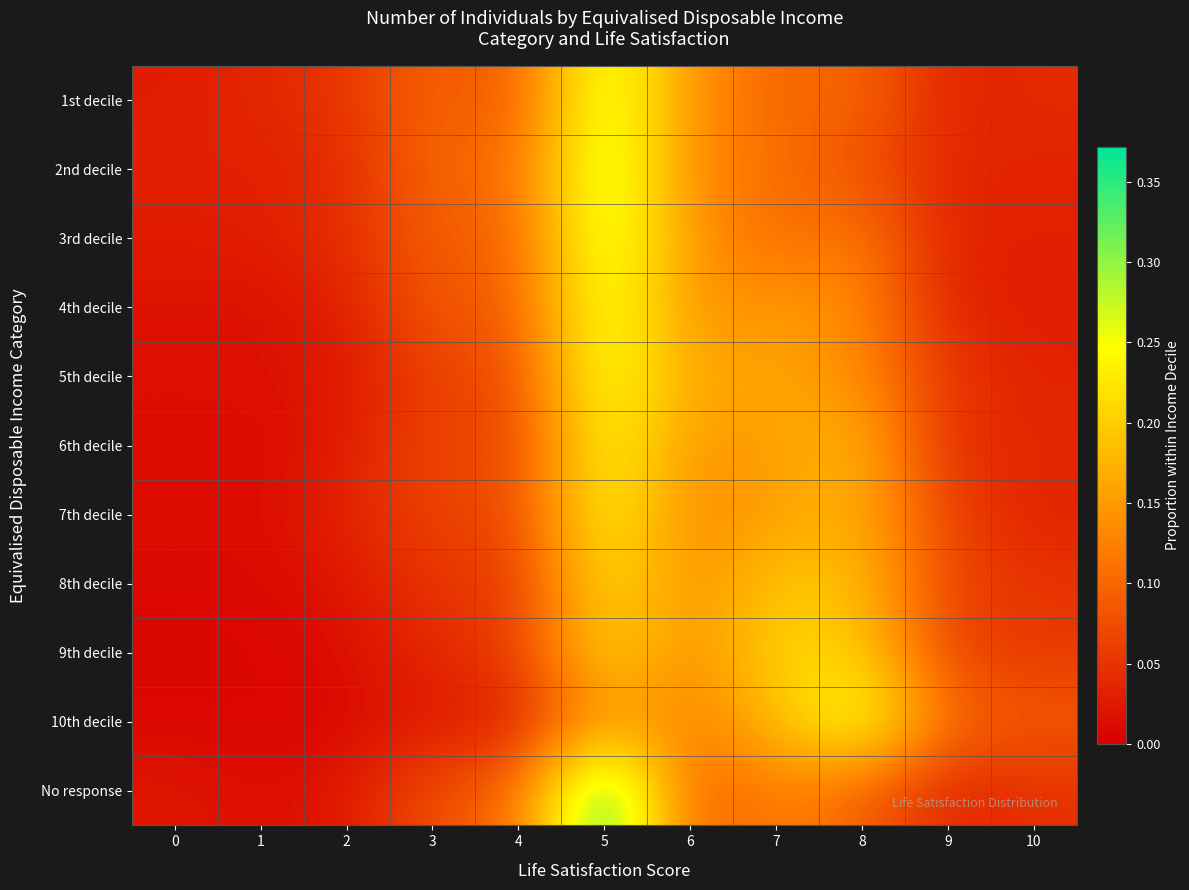

Between 9 and 1, which is larger?

1